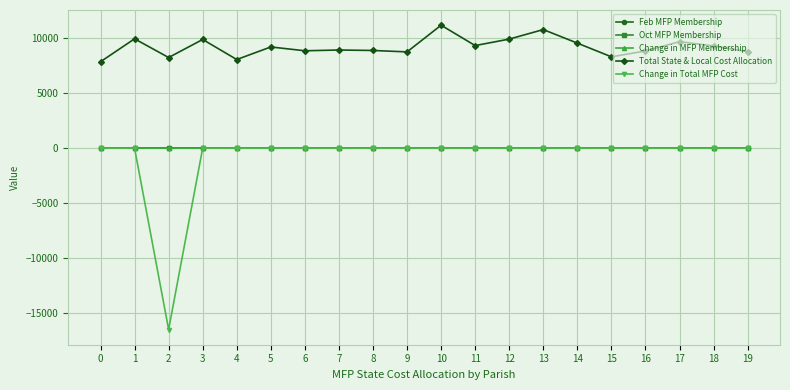

What is the smallest value displayed?

-16516.0